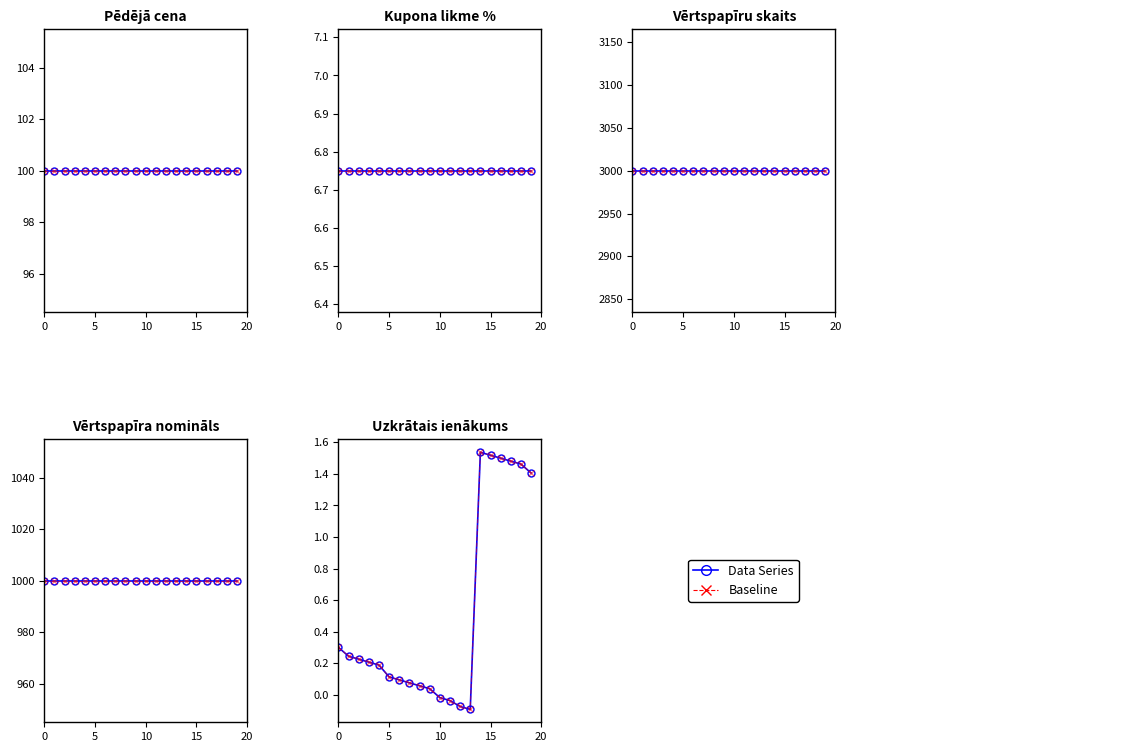

At which label does Baseline reach its peak?

14